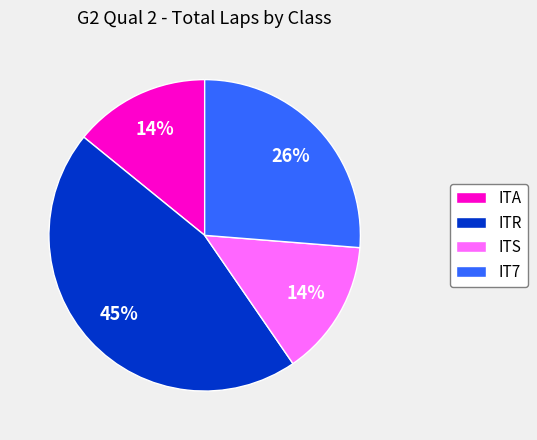

To the nearest percent, what is the difference between the largest and smallest slice percentages?

31%